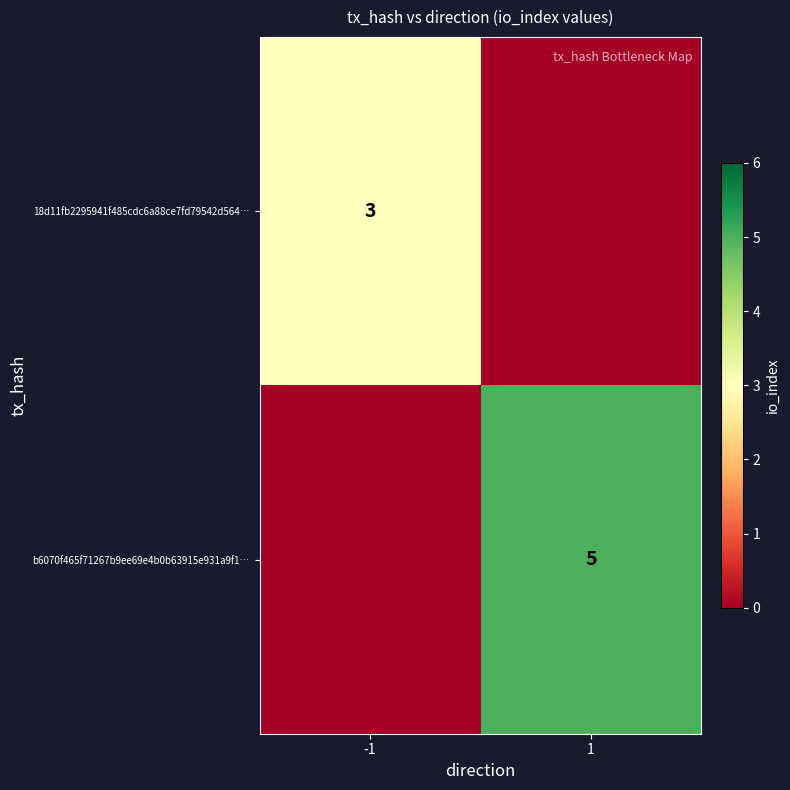

What is the maximum value shown in the chart?

5